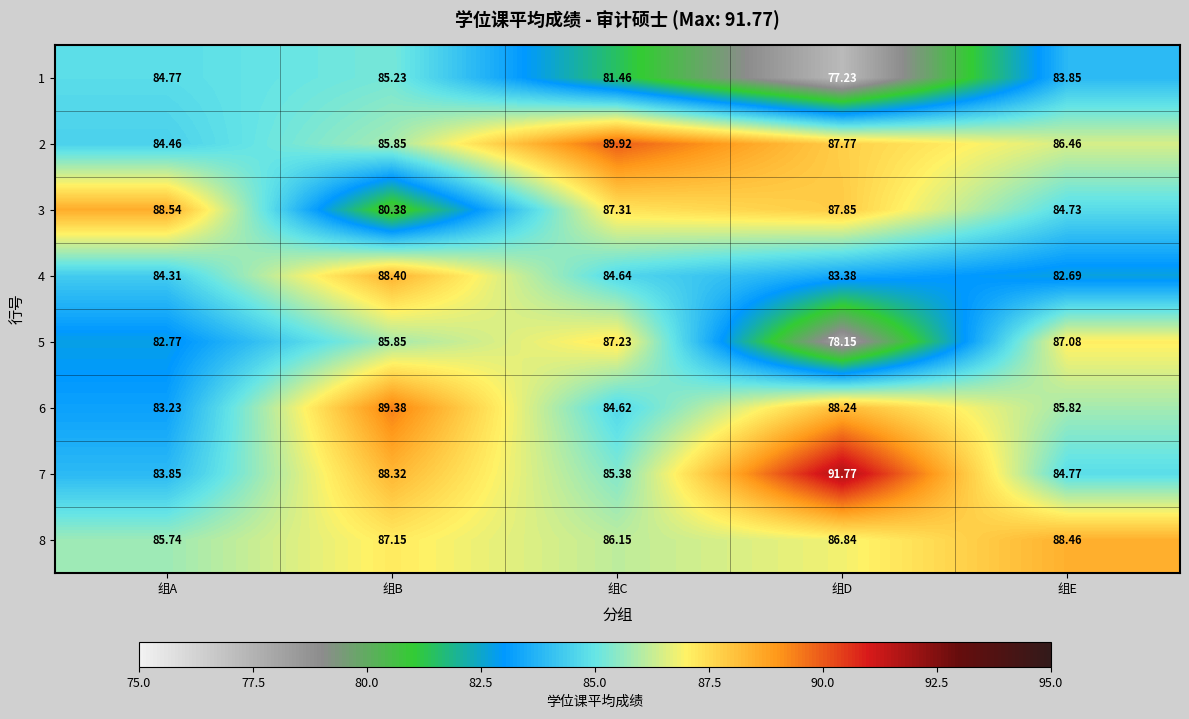

How many values in the 3 series are below 87?

2